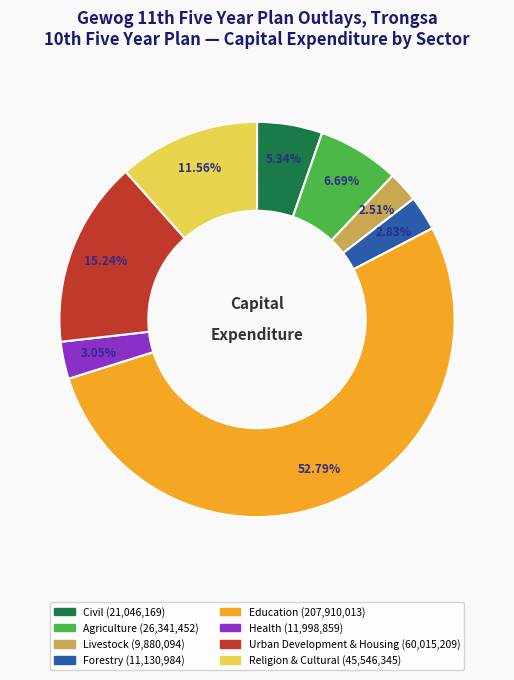

Which has a higher value, Agriculture or Education?

Education